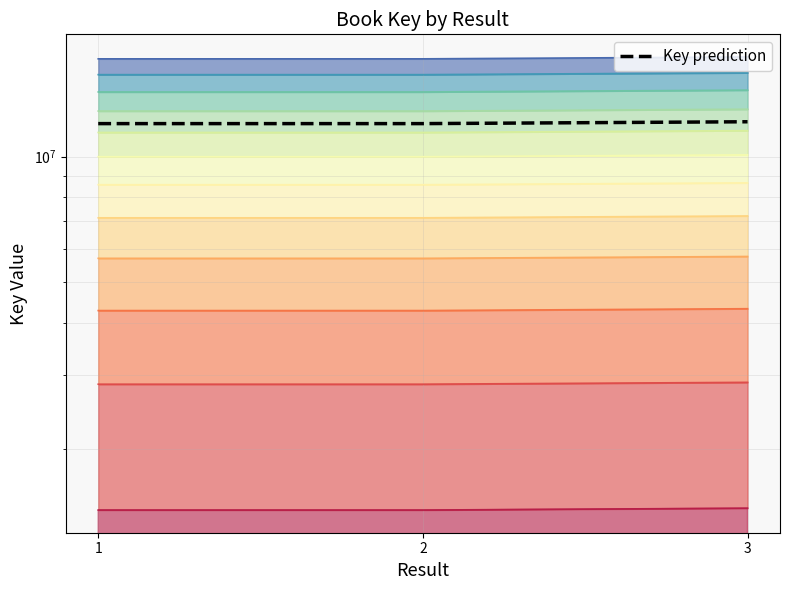

What is the maximum value shown in the chart?

12115427.8